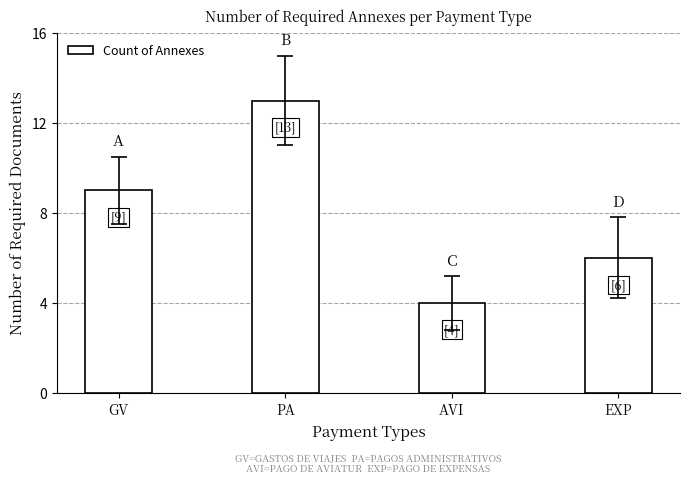

The chart shows a value of 4 at AVI. True or false?

True